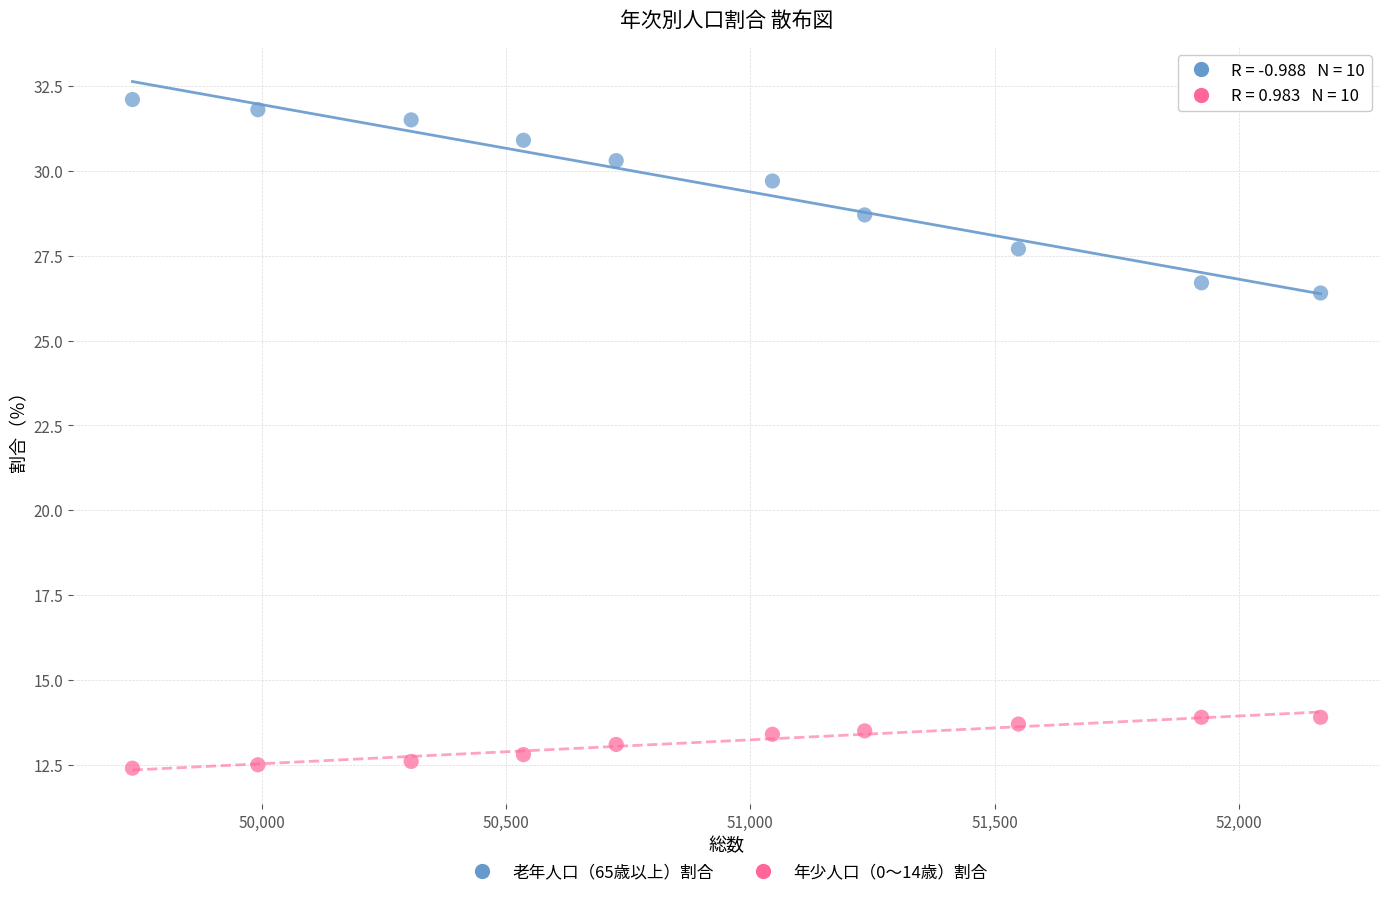

What are all the series names shown in the legend?

老年人口（65歳以上）割合, 年少人口（0～14歳）割合